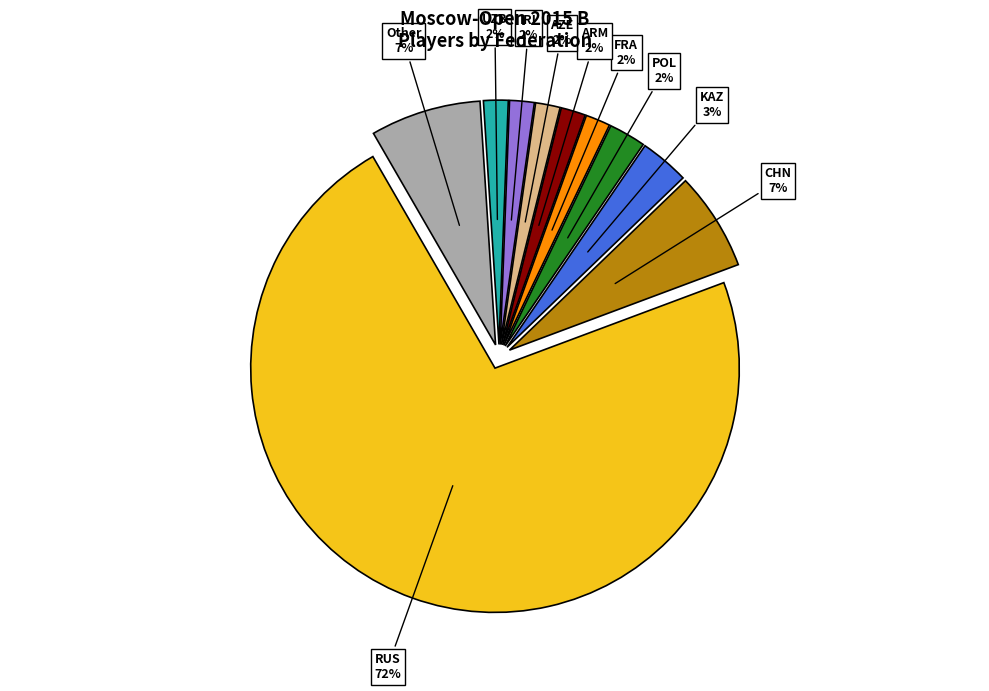

Count the number of slices in the pie.

10